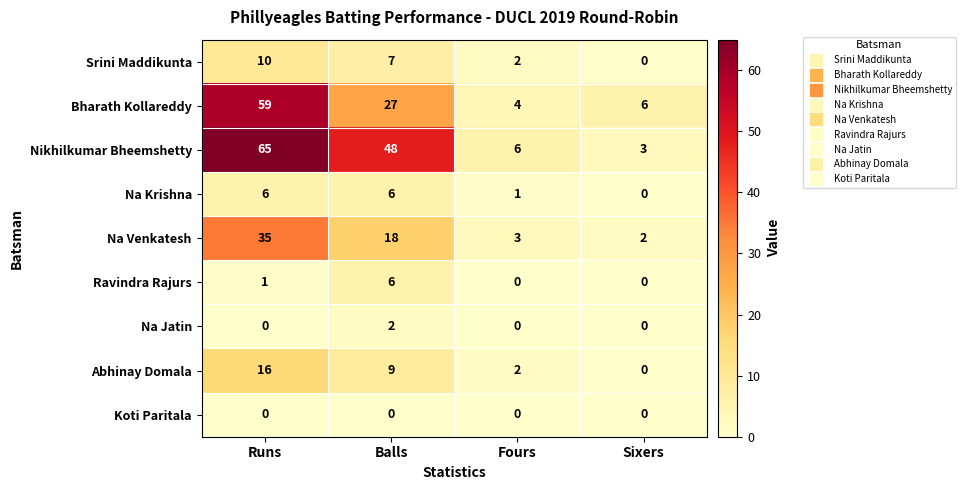

What is the difference between the Nikhilkumar Bheemshetty values at Runs and Balls?

17